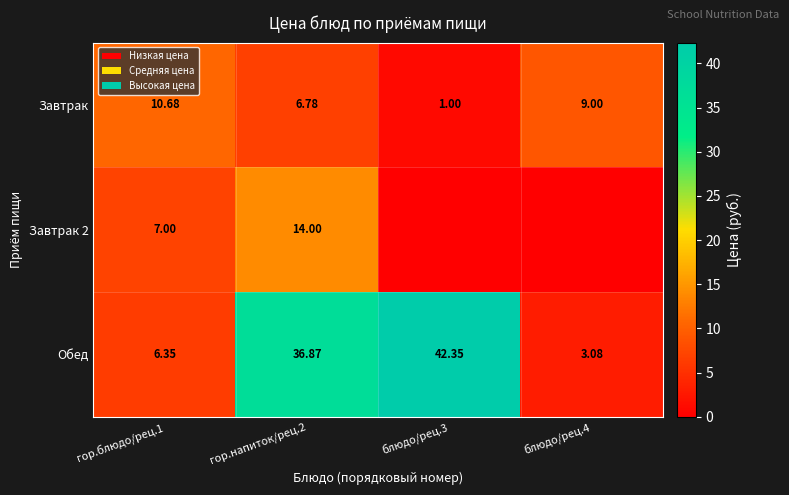

Is the value of Обед at блюдо/рец.4 greater than the value of Завтрак at блюдо/рец.4?

No